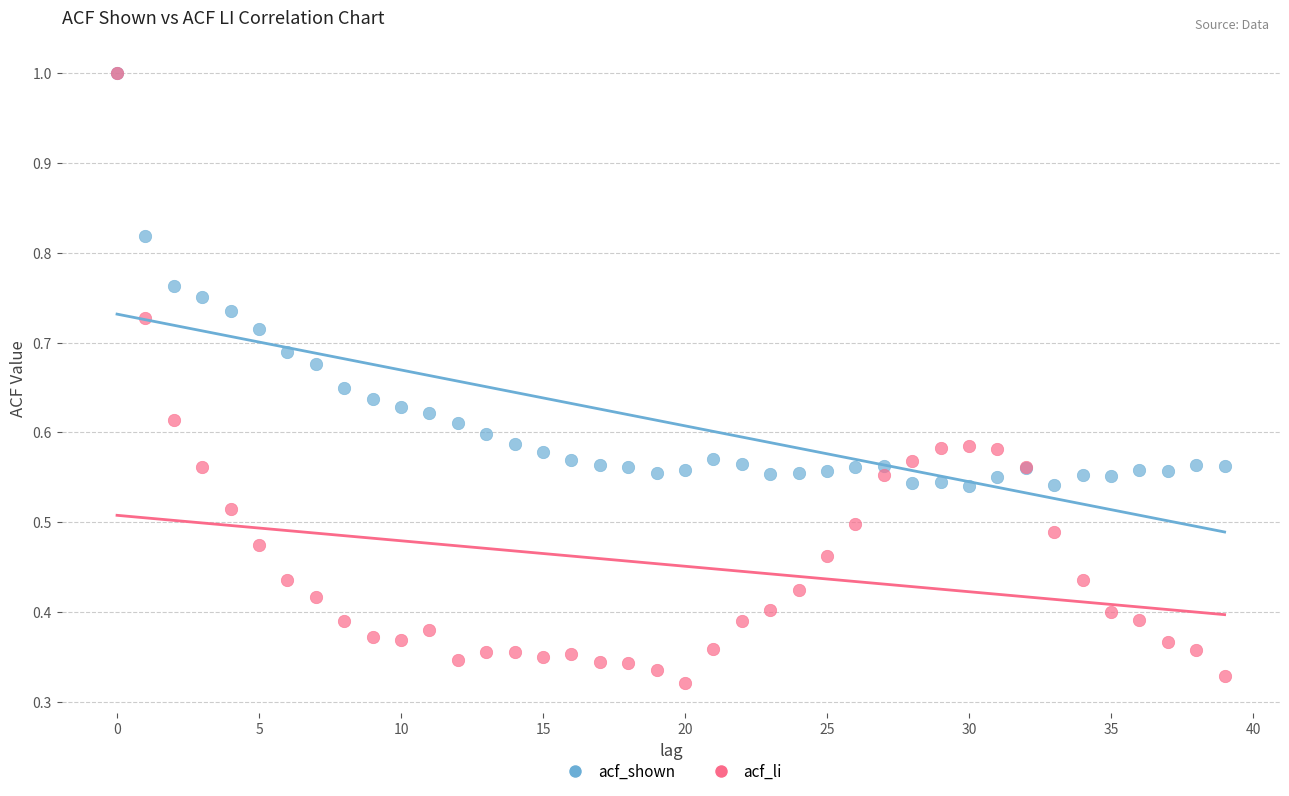

What are all the series names shown in the legend?

acf_shown, acf_li